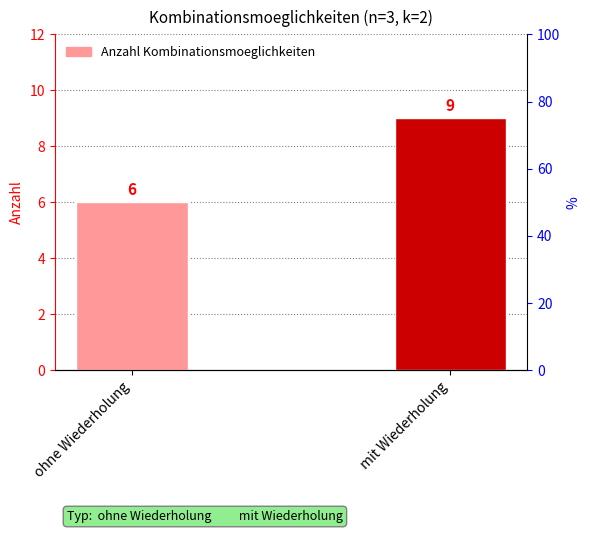

Is it true that the value at mit Wiederholung is 9?

True